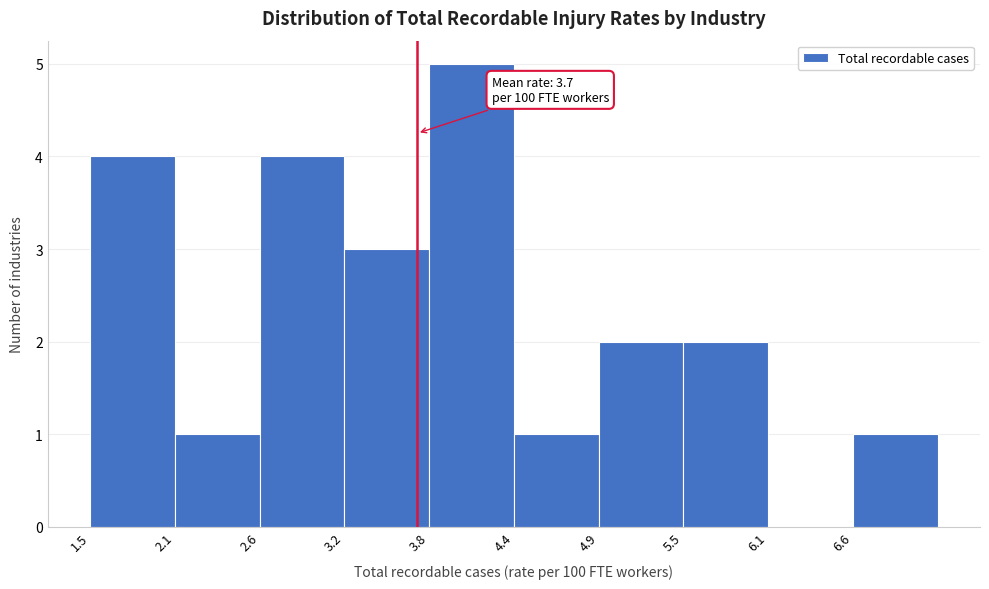

Which range on the x-axis has the tallest bar?

3.78 to 4.35